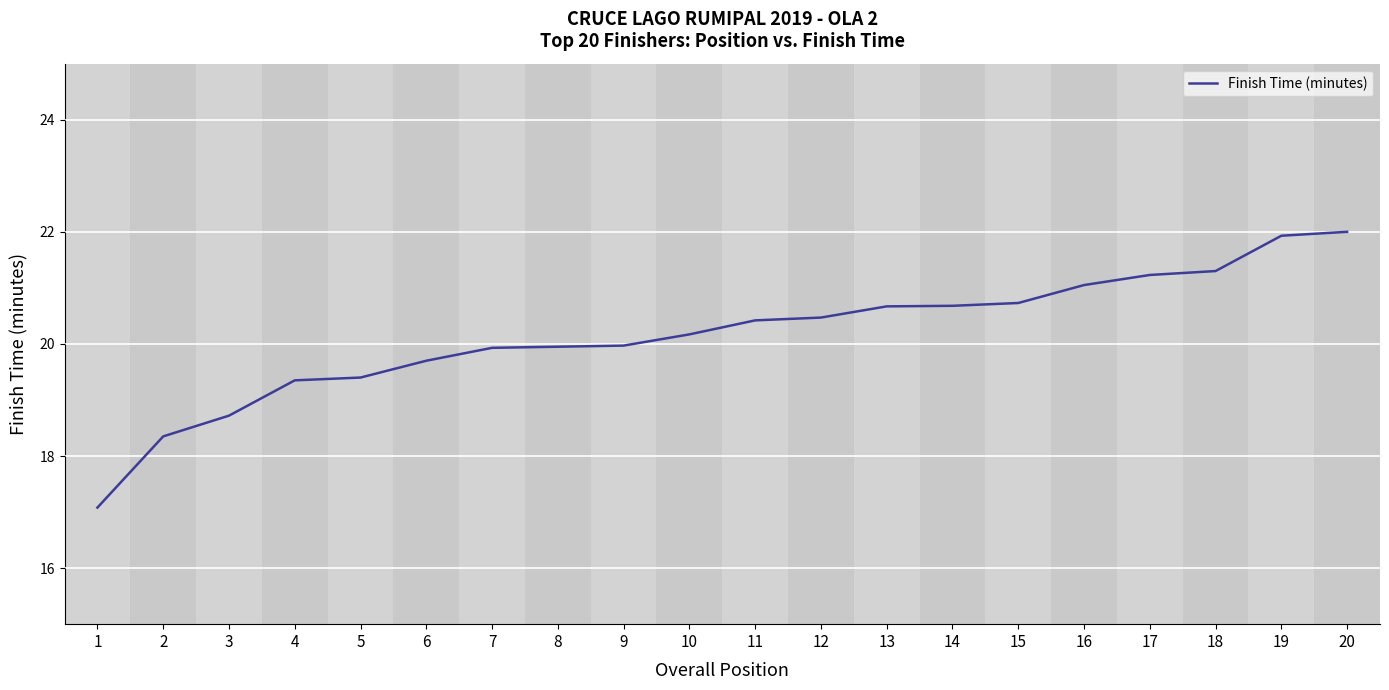

Is it true that the value at 8 is 13.0?

False